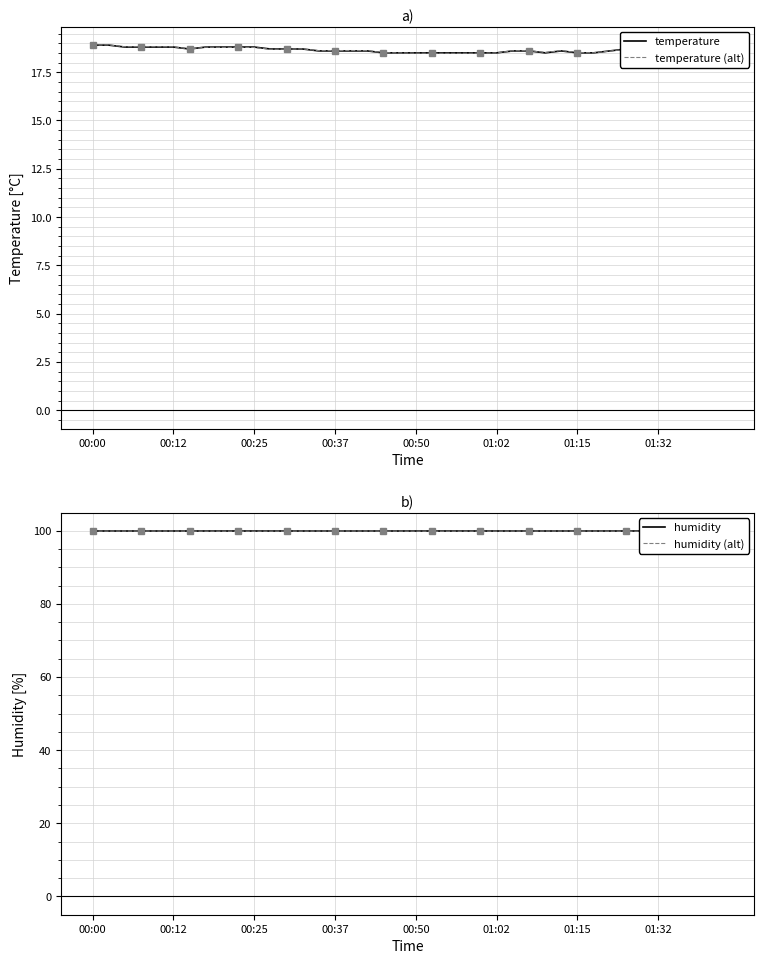

Is it true that temperature equals 28.4 at 00:50?

False